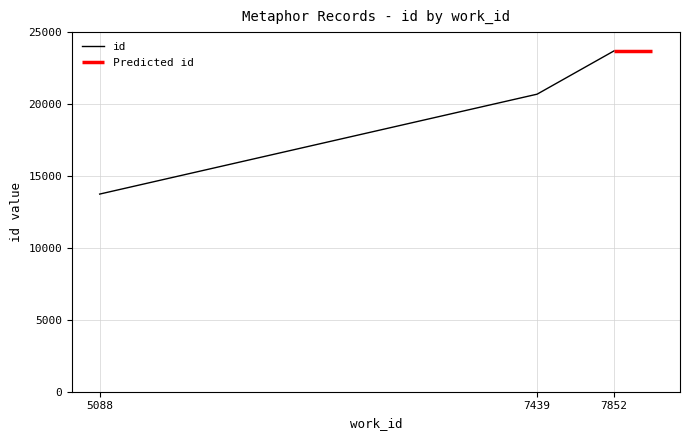

Rank the categories by value from highest to lowest.

7852, 7439, 5088